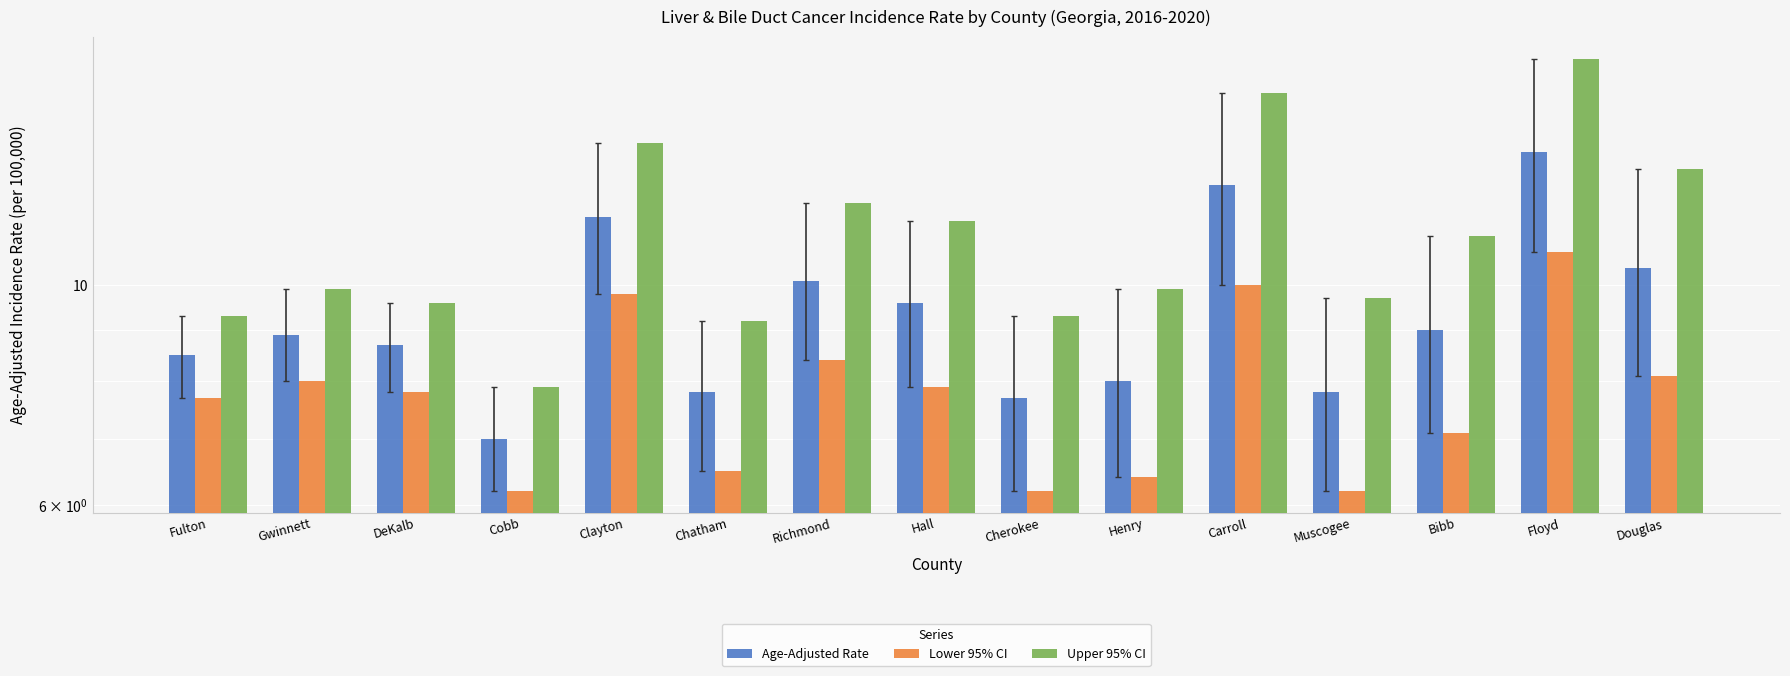

The value of Lower 95% CI at Floyd is 10.8. True or false?

True